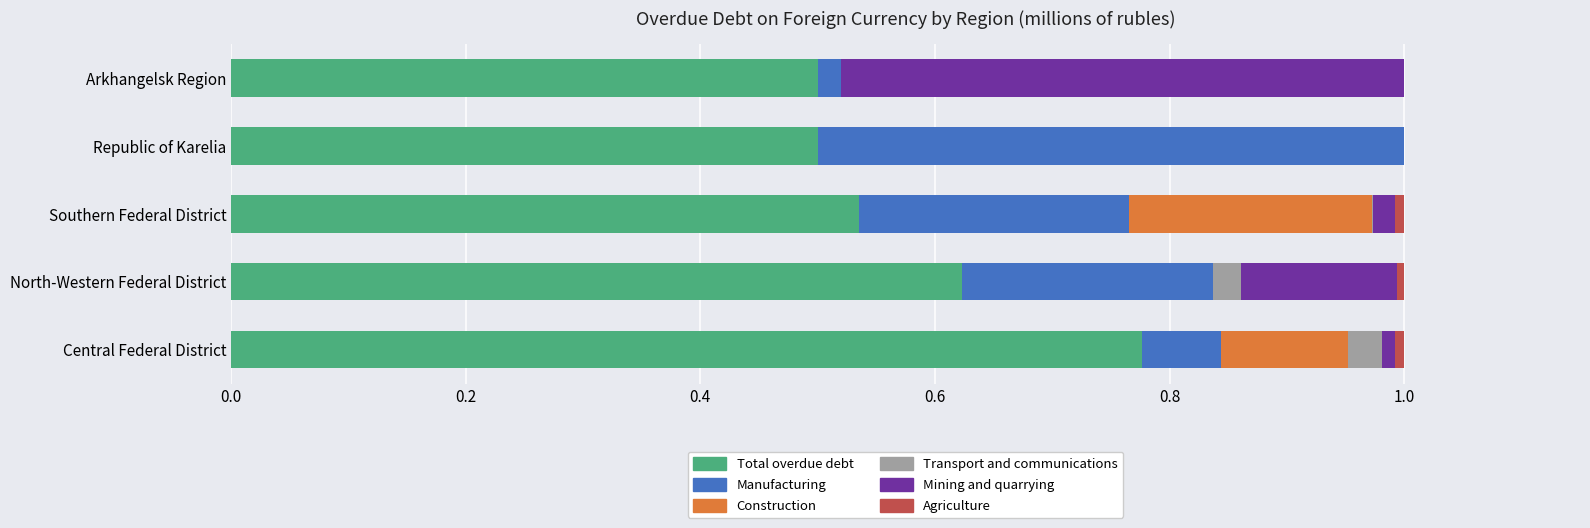

The value of Total overdue debt at Southern Federal District is 0.9. True or false?

False